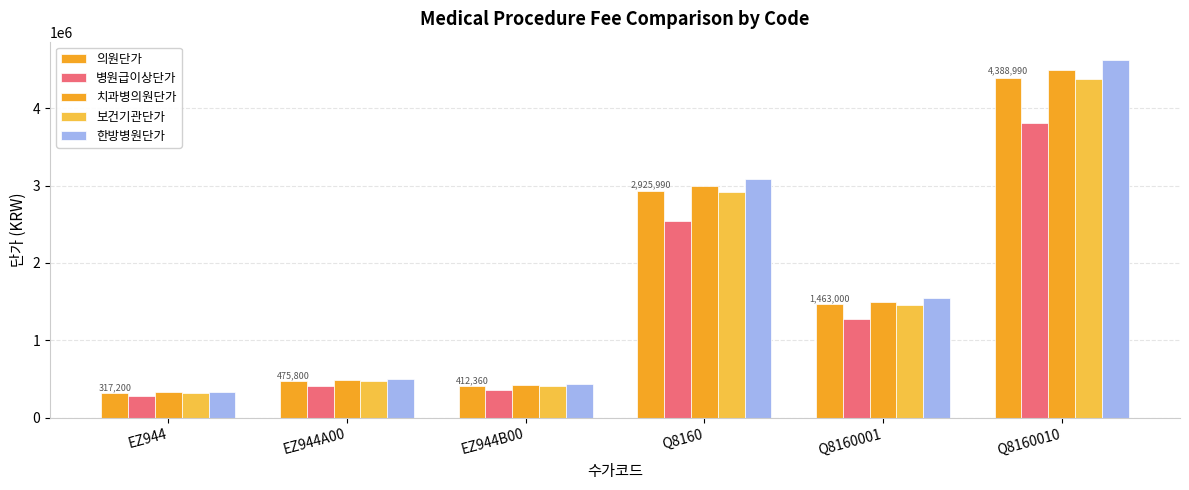

How many groups of bars are there?

6